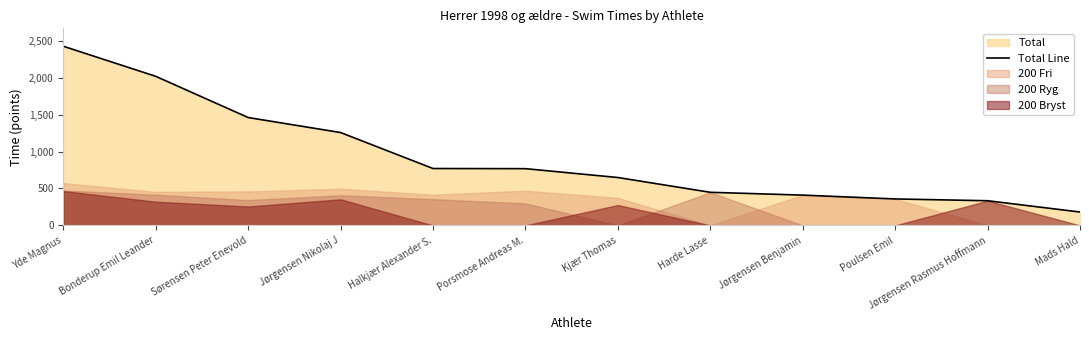

What is the sum of all values?

11077